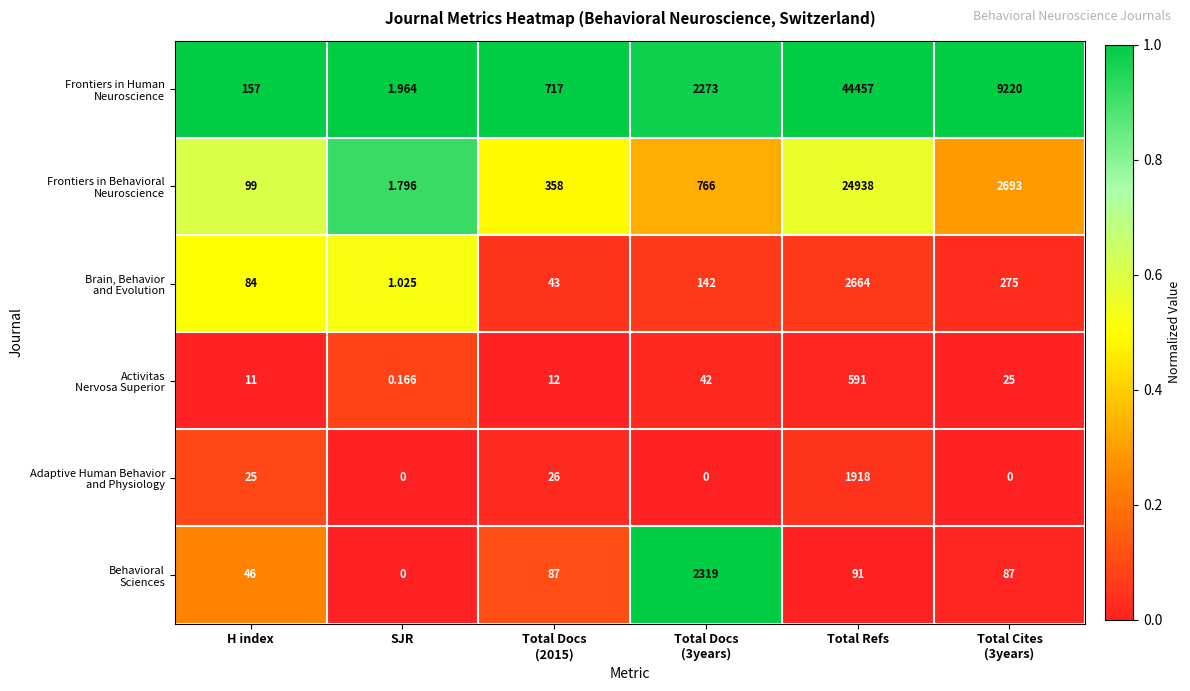

At which category is the sum across all series the highest?

Total Refs